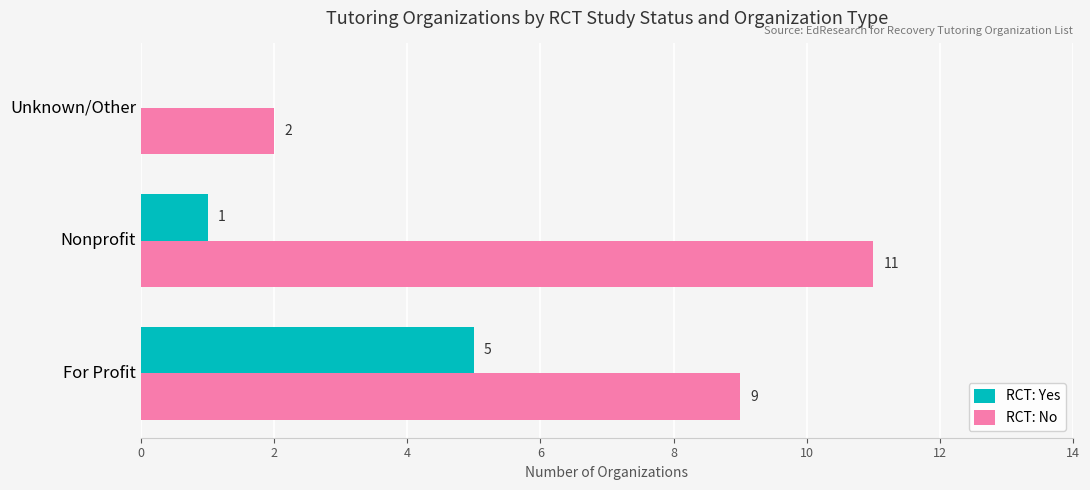

Where is RCT: Yes nearest to the value 2?

Nonprofit